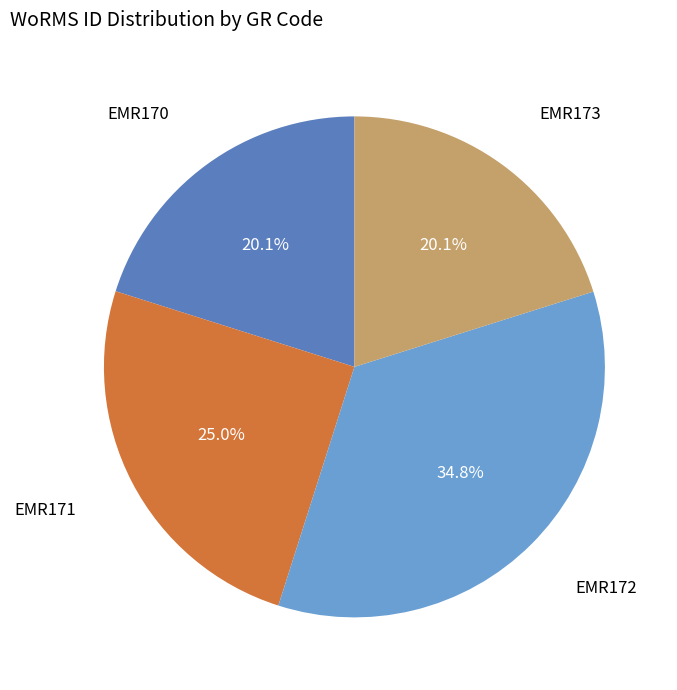

Does any single category account for the majority?

No